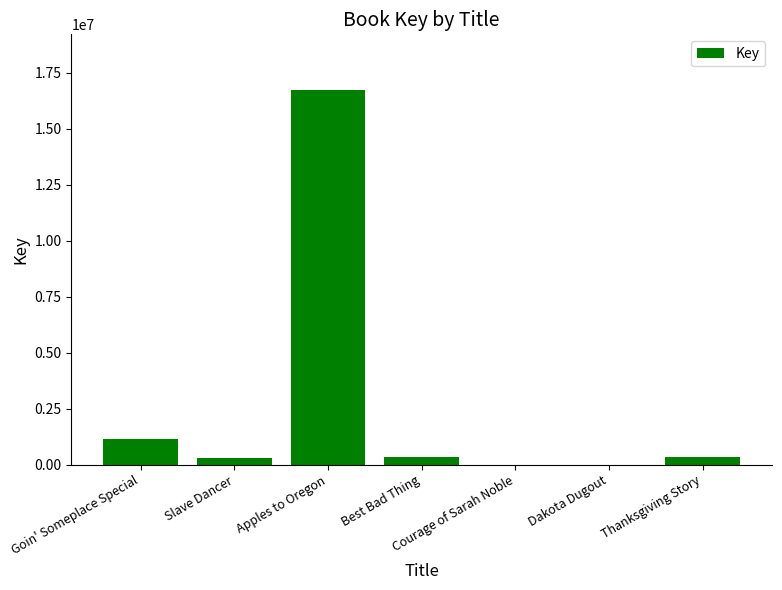

Which has a higher value, Goin' Someplace Special or Slave Dancer?

Goin' Someplace Special